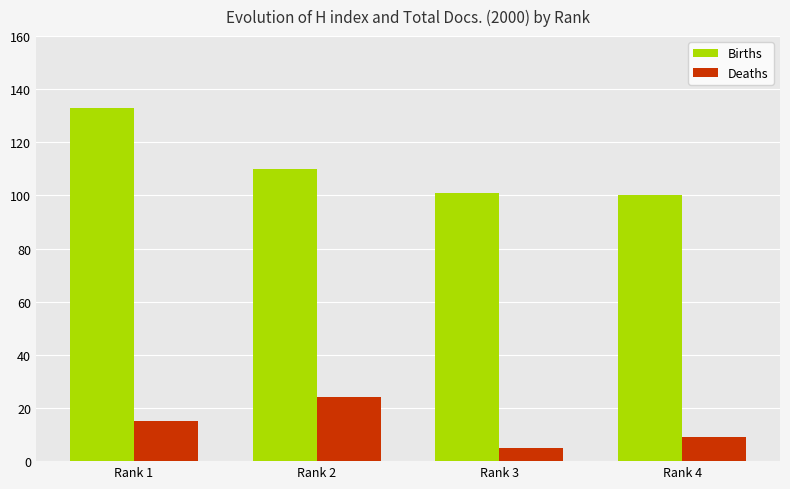

How many categories are shown in the chart?

4